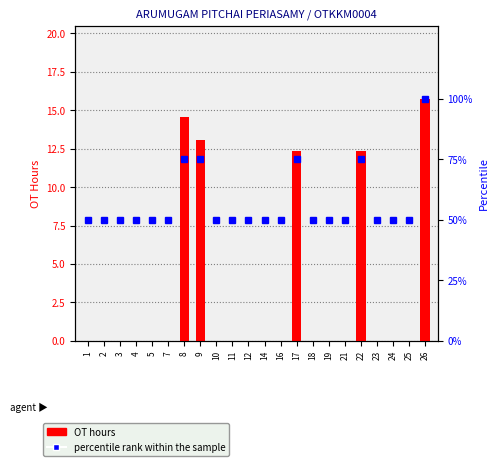

Reading right to left, extract all data points from this chart.

OT hours: 26=15.8	25=0.0	24=0.0	23=0.0	22=12.3	21=0.0	19=0.0	18=0.0	17=12.3	16=0.0	14=0.0	12=0.0	11=0.0	10=0.0	9=13.1	8=14.6	7=0.0	5=0.0	4=0.0	3=0.0	2=0.0	1=0.0
percentile rank within the sample: 26=100.0	25=50.0	24=50.0	23=50.0	22=75.0	21=50.0	19=50.0	18=50.0	17=75.0	16=50.0	14=50.0	12=50.0	11=50.0	10=50.0	9=75.0	8=75.0	7=50.0	5=50.0	4=50.0	3=50.0	2=50.0	1=50.0